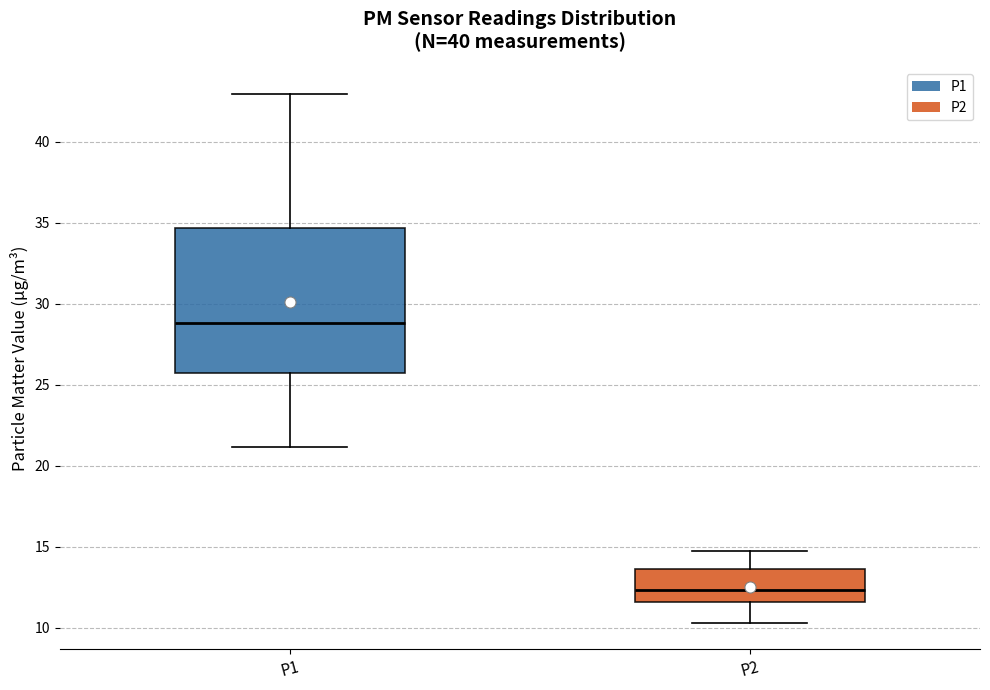

Which box is the tallest, from its lower edge to its upper edge?

P1